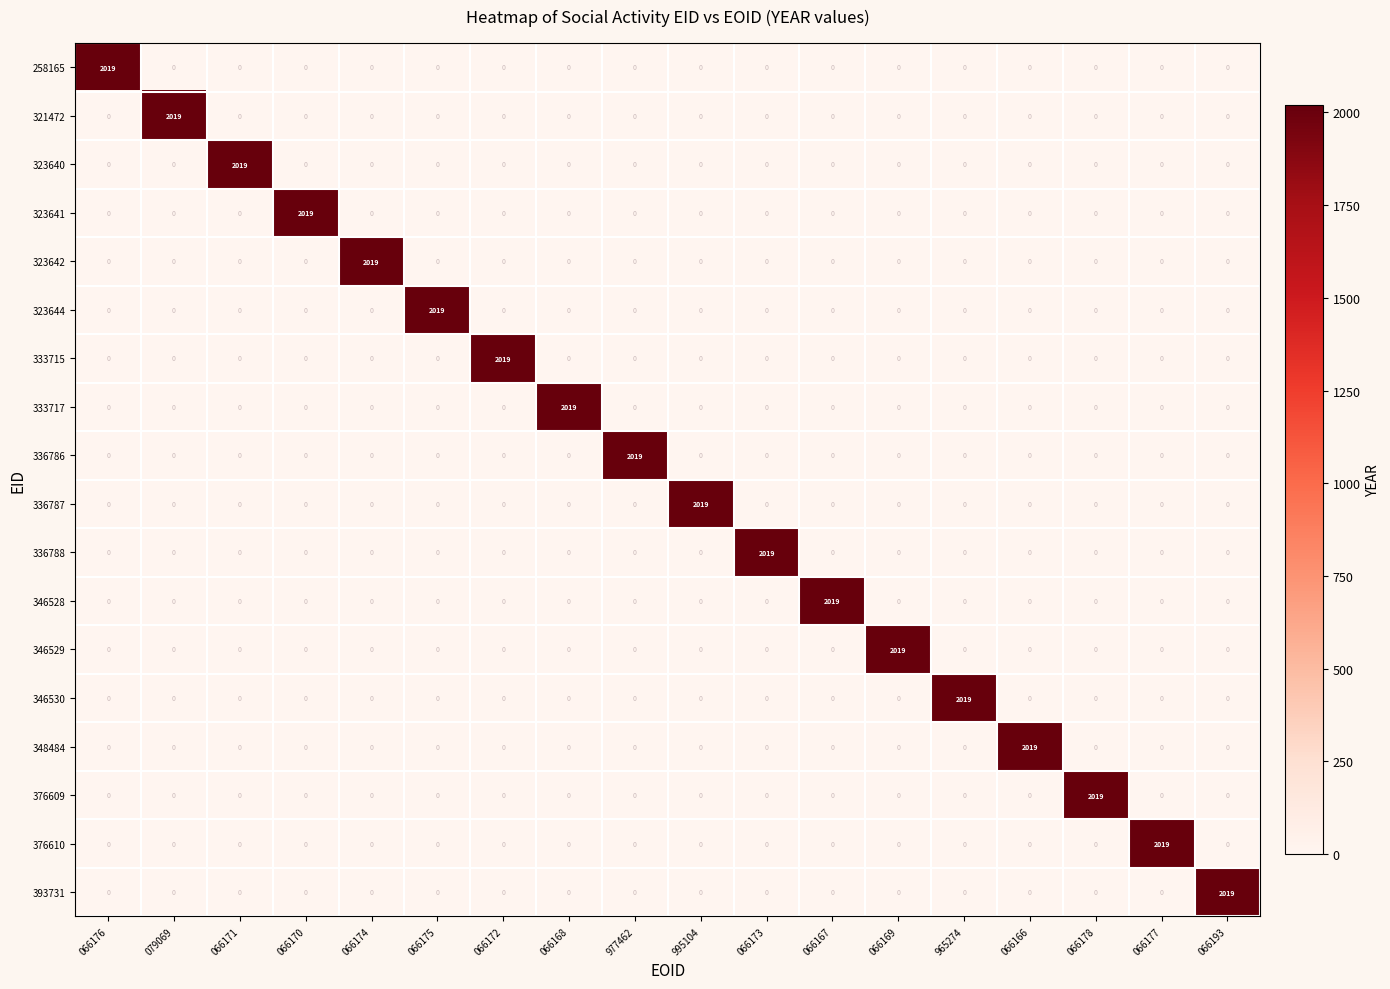

What is the sum of all 258165 values?

2019